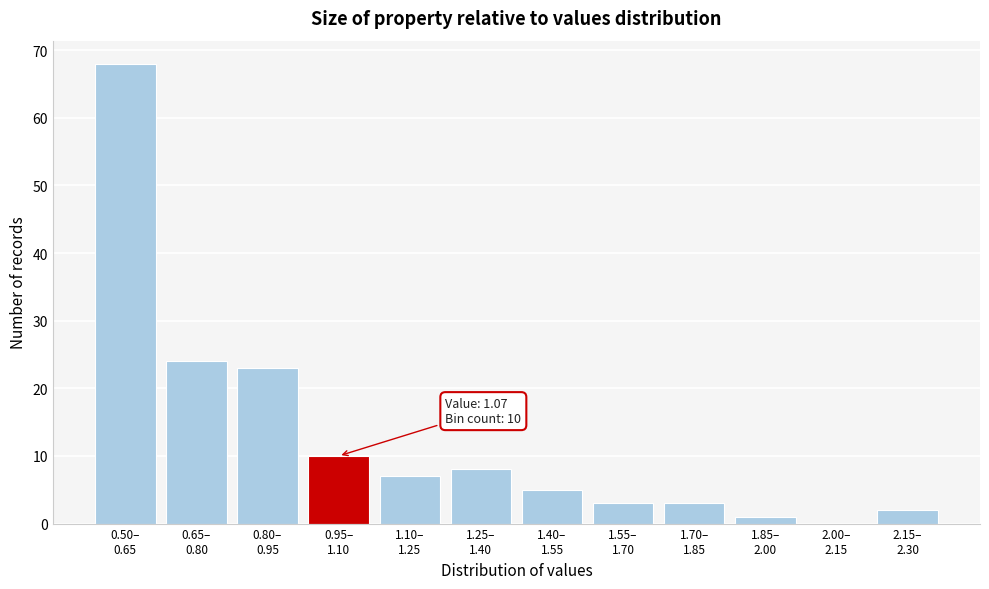

What is the maximum value shown in the chart?

68